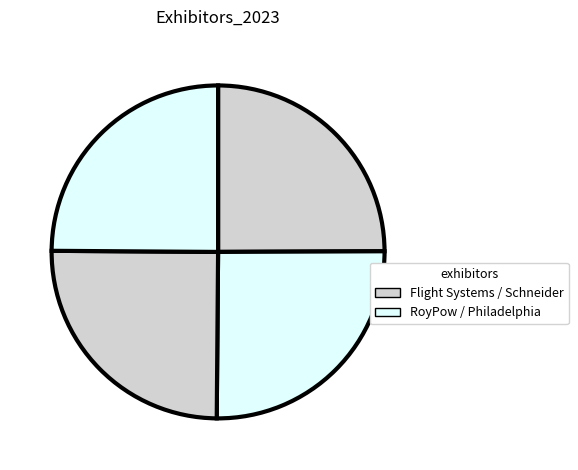

How many segments does this pie chart have?

4